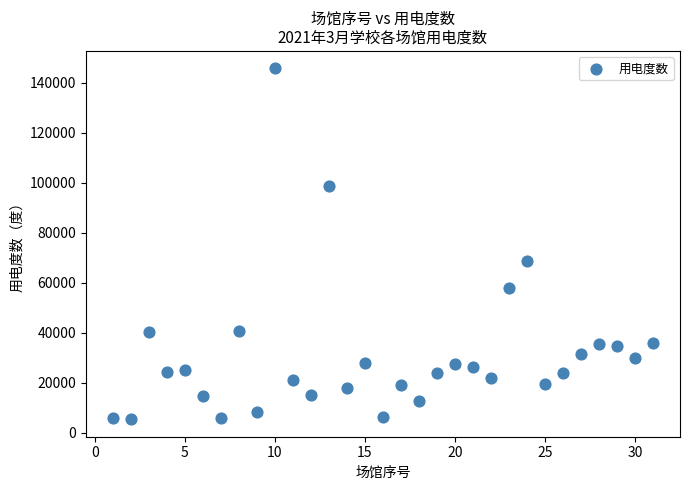

What is the range of X values (max minus min)?

30.0